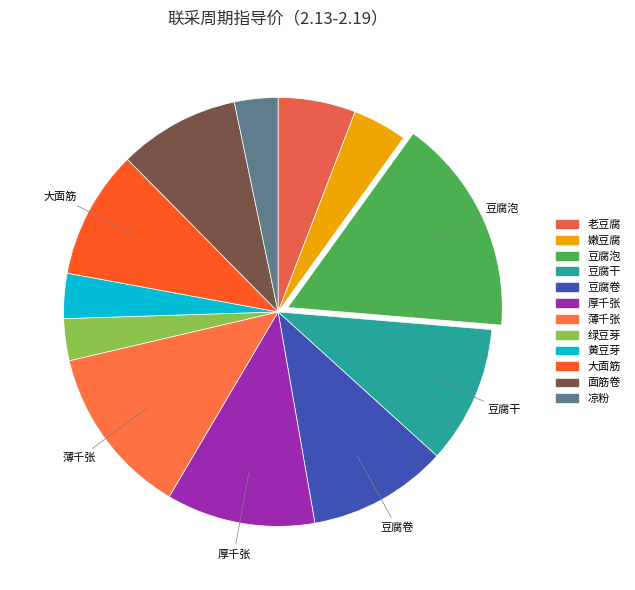

The 面筋卷 slice represents 2% of the pie. True or false?

False